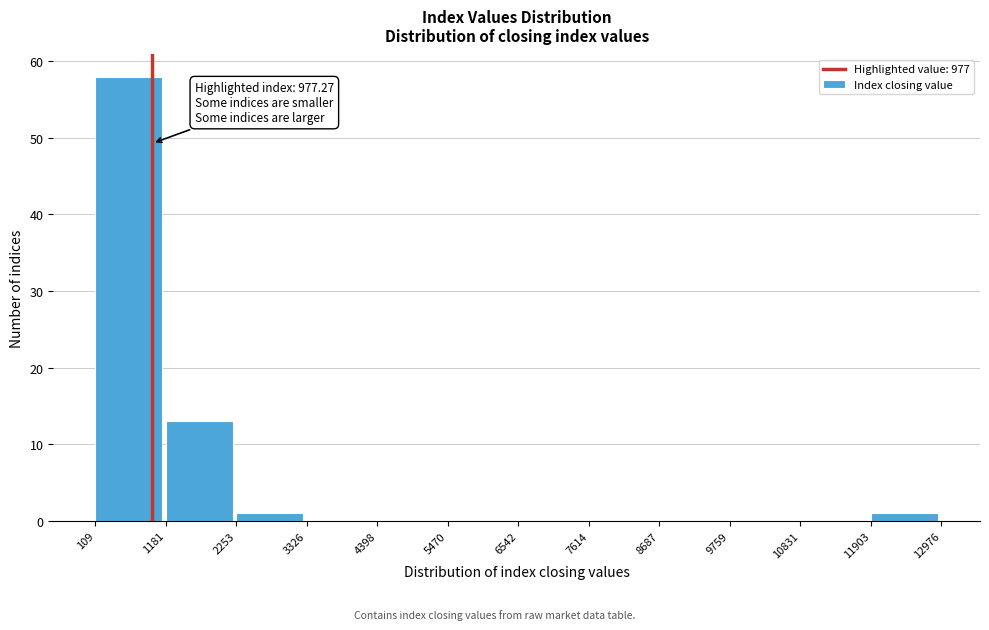

Which range on the x-axis has the tallest bar?

109 to 1181